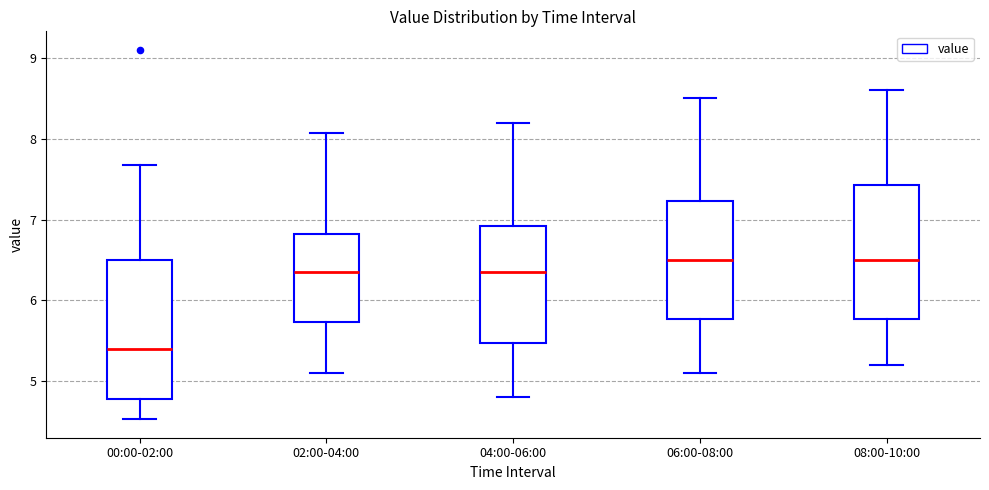

Where does the upper whisker of the box for 04:00-06:00 end on the y-axis? The values are not printed on the chart, so give them approximately, as read against the axis.

8.2